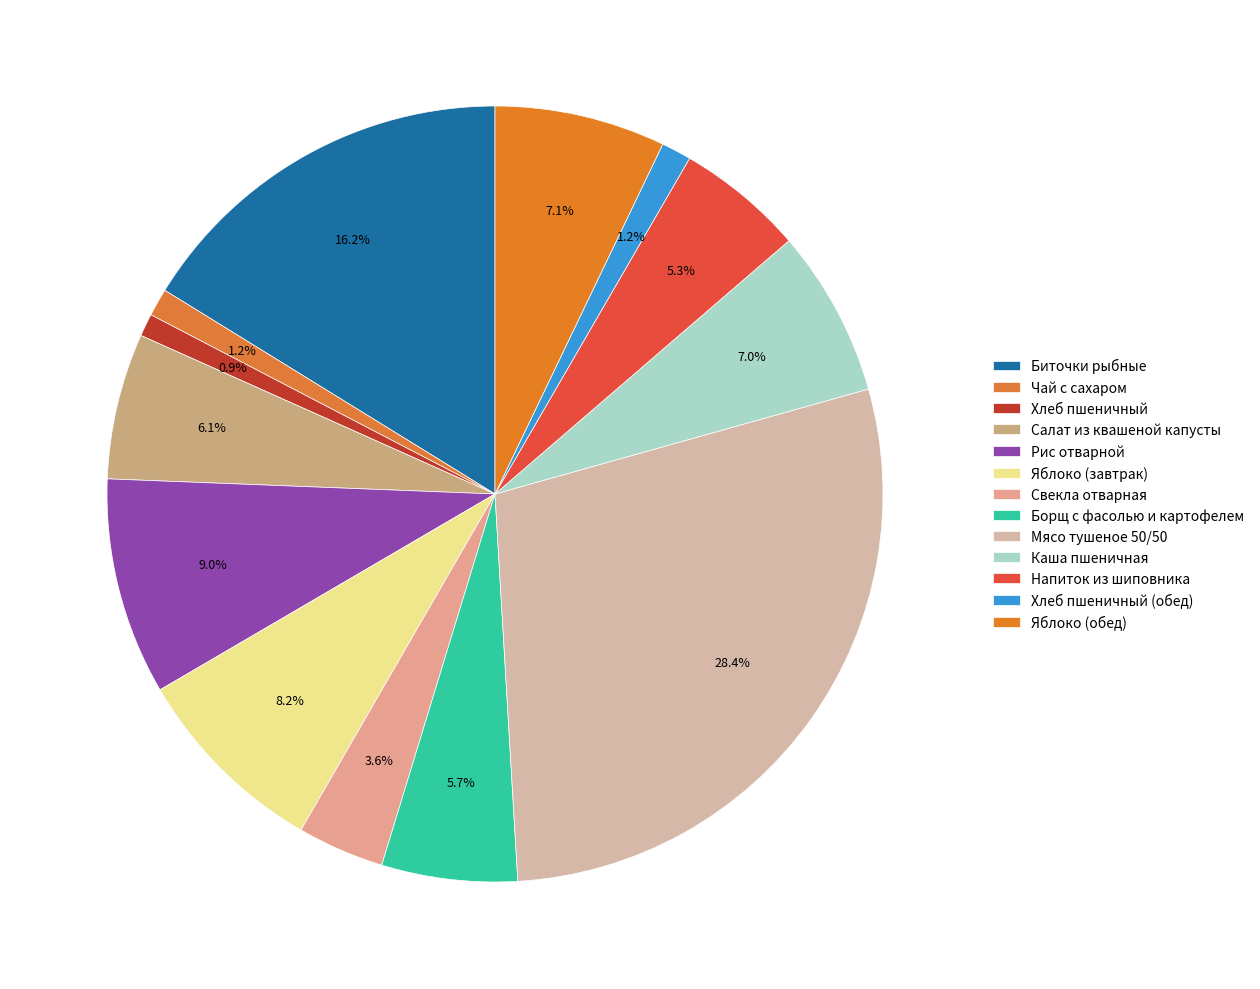

What is the smallest slice in the pie chart?

Хлеб пшеничный